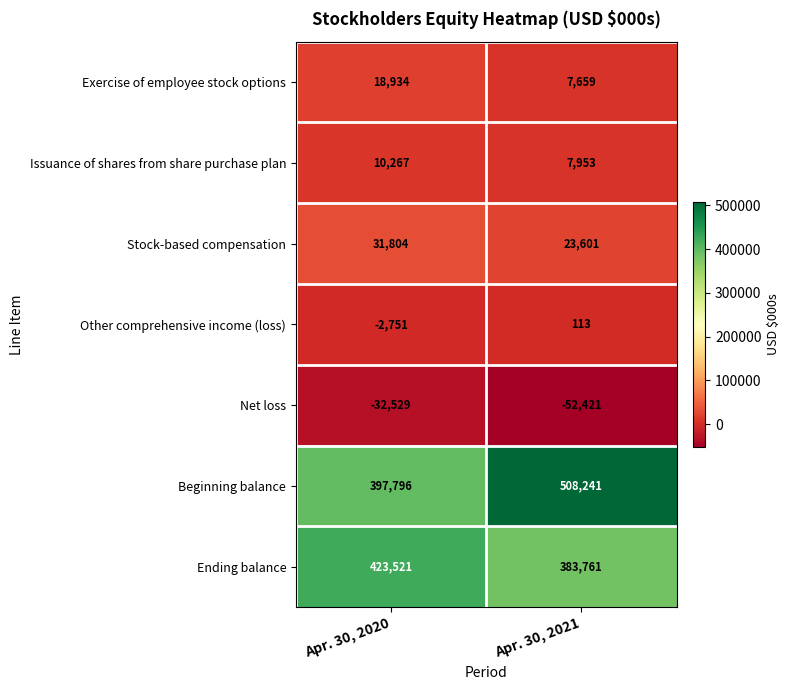

What is the sum of the Net loss values at Apr. 30, 2020 and Apr. 30, 2021?

-84950